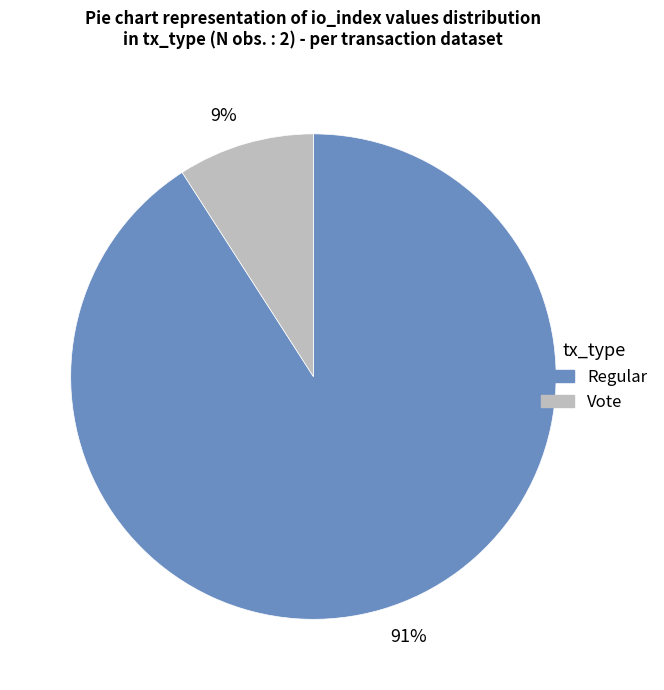

Which slice is the largest?

Regular